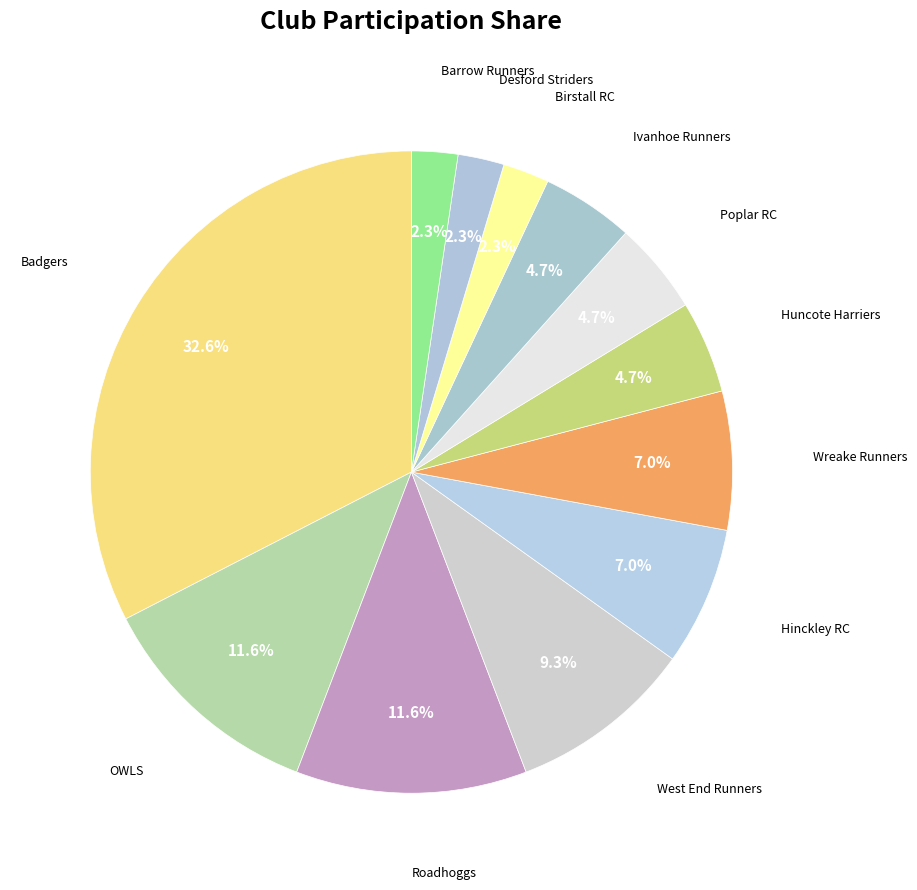

To the nearest percent, what is the average slice percentage?

8%